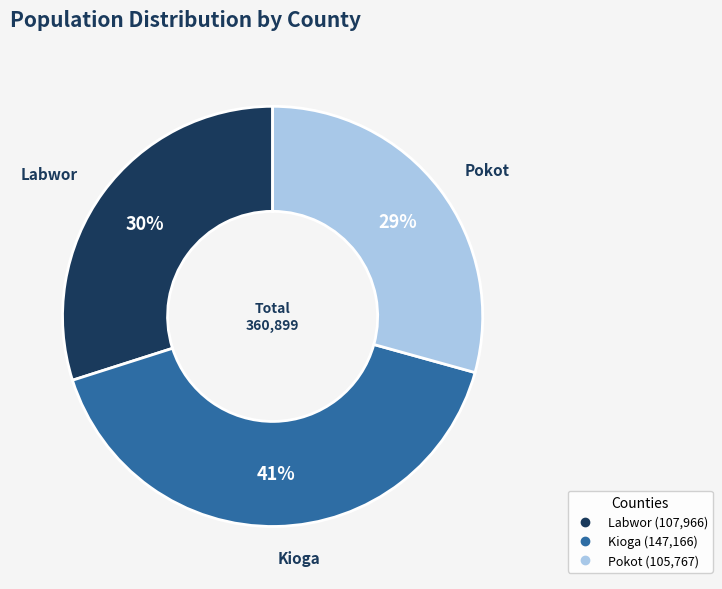

What is the ratio of the value at Kioga to the value at Pokot?

1.4